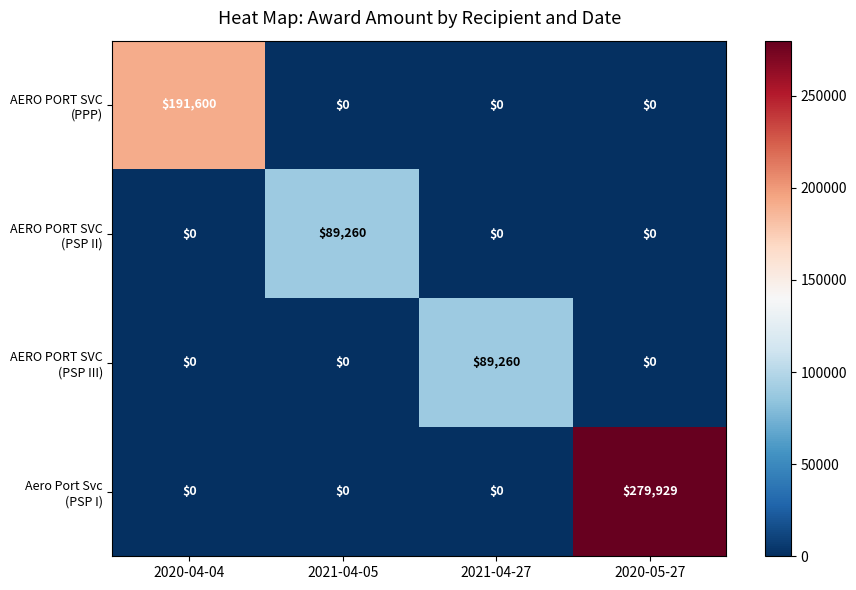

Which category has the highest value across all series?

2020-05-27